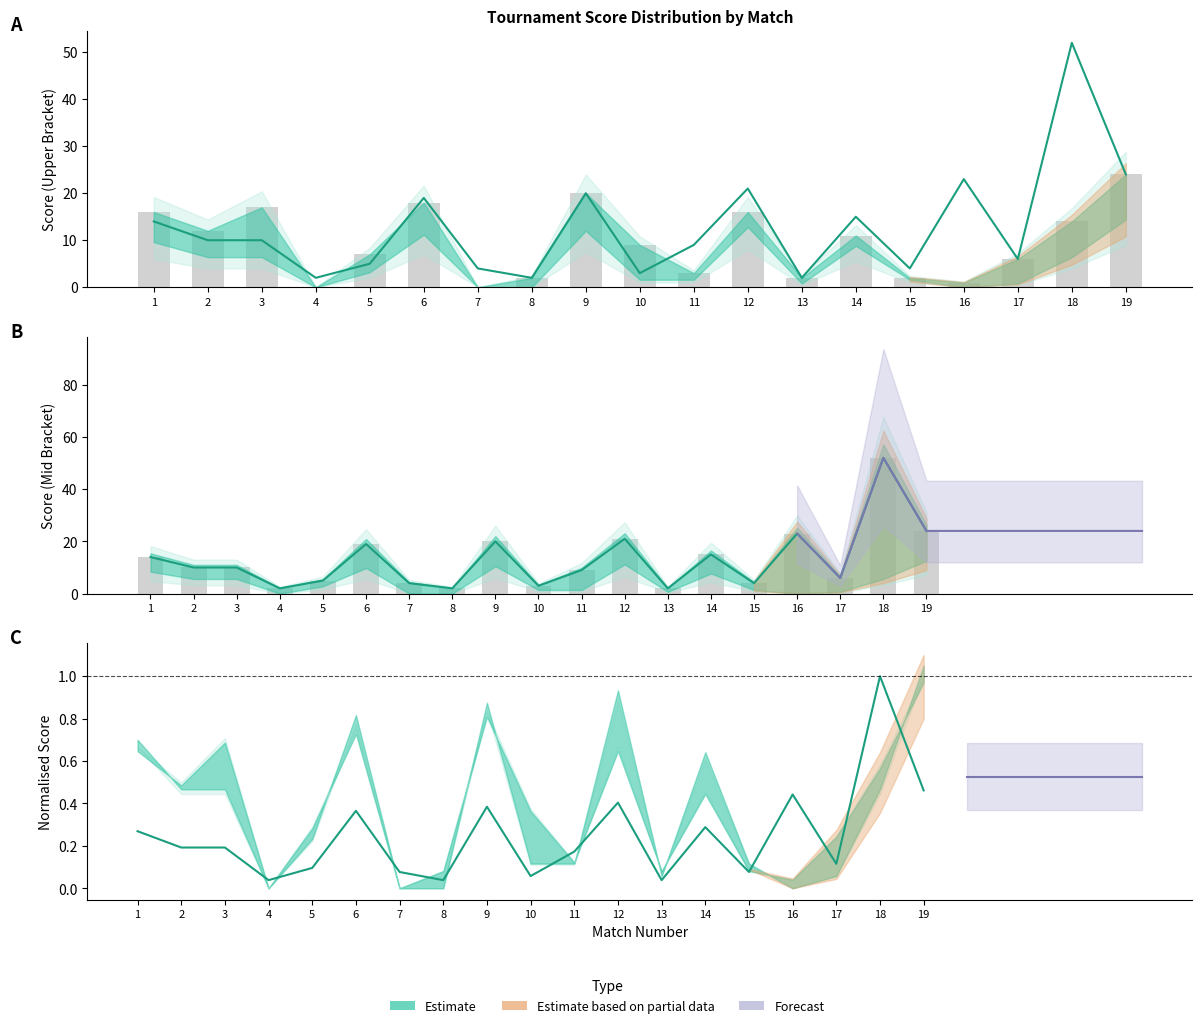

What is the change in value from 15 to 19?

+0.4